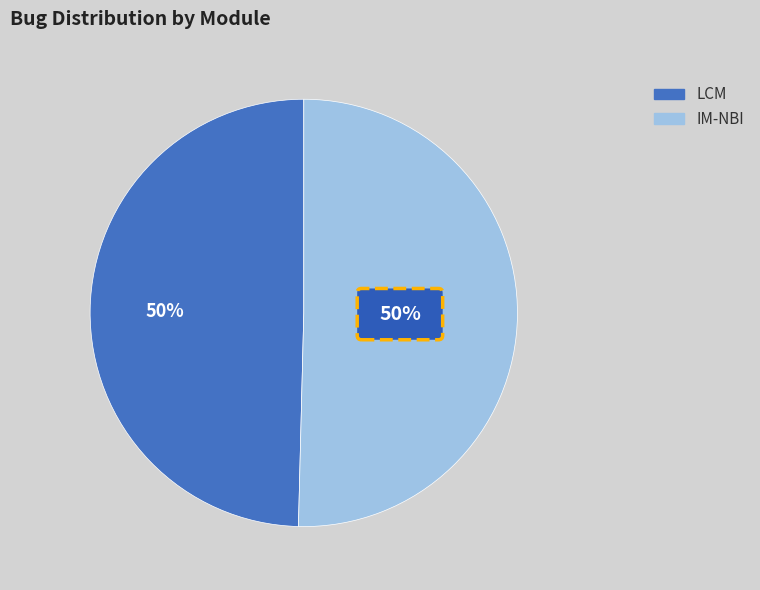

What is the majority slice?

IM-NBI